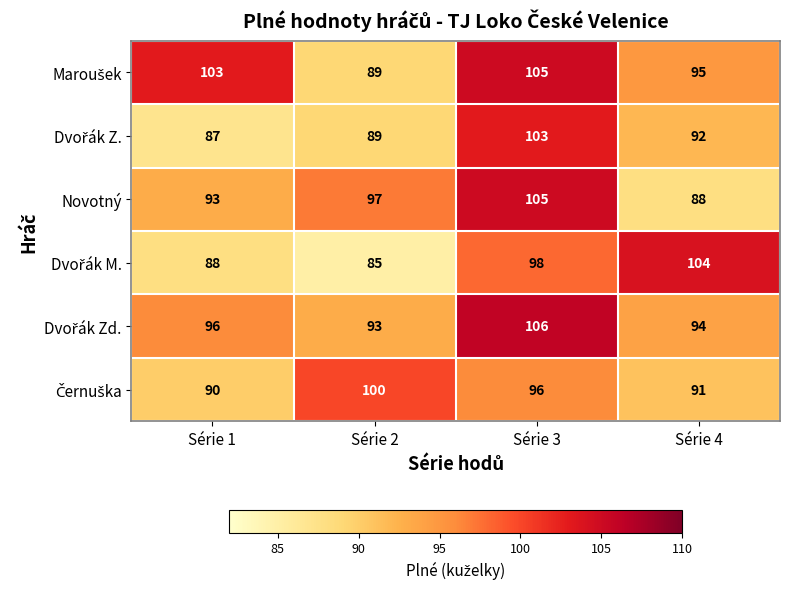

What is the sum of the Novotný values at Série 2 and Série 1?

190